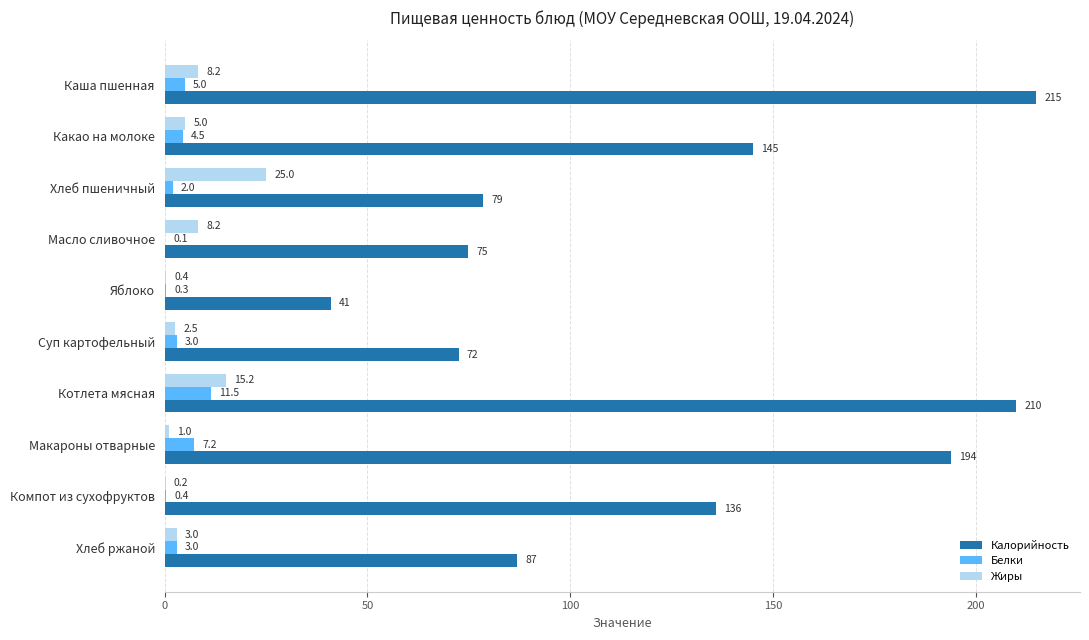

What is the sum of the Жиры values at Хлеб пшеничный and Компот из сухофруктов?

25.2